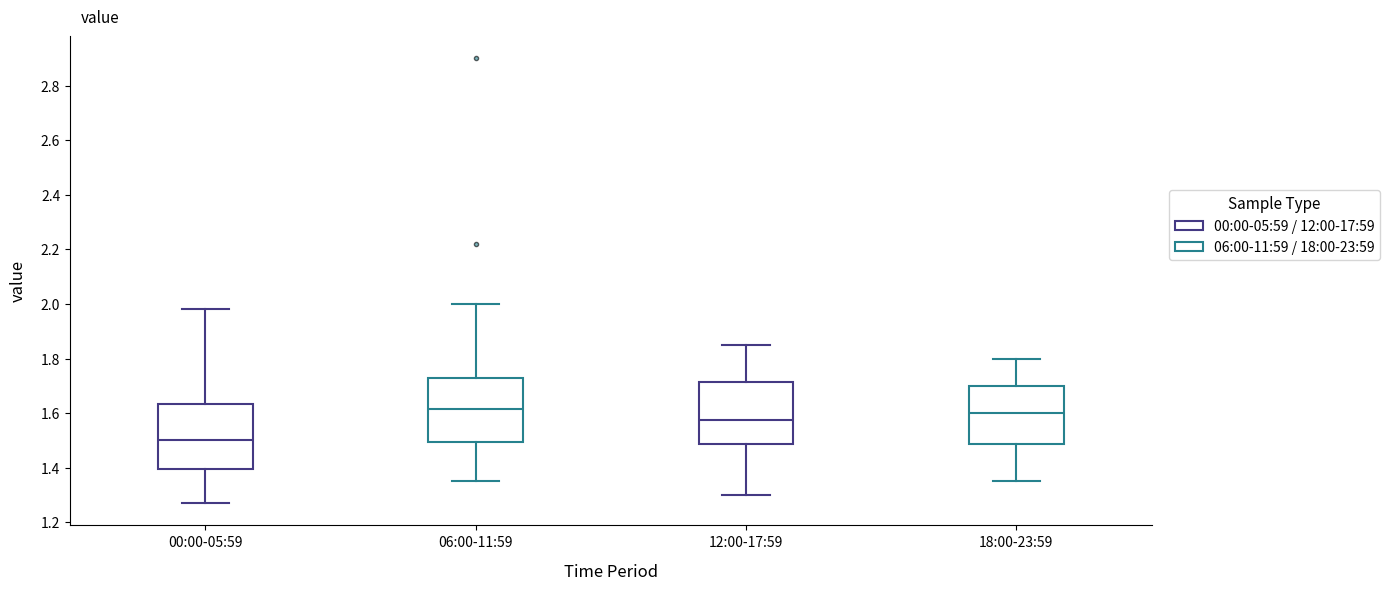

Reading left to right, read every box against the y-axis: the position of its median line, the range the box covers, and the ends of its whiskers. The values are not printed on the chart, so give them approximately, as read against the axis.

00:00-05:59: median 1.50, box 1.40 to 1.64, whiskers 1.28 to 1.98
06:00-11:59: median 1.62, box 1.50 to 1.72, whiskers 1.36 to 2.00
12:00-17:59: median 1.58, box 1.48 to 1.72, whiskers 1.30 to 1.86
18:00-23:59: median 1.60, box 1.48 to 1.70, whiskers 1.36 to 1.80